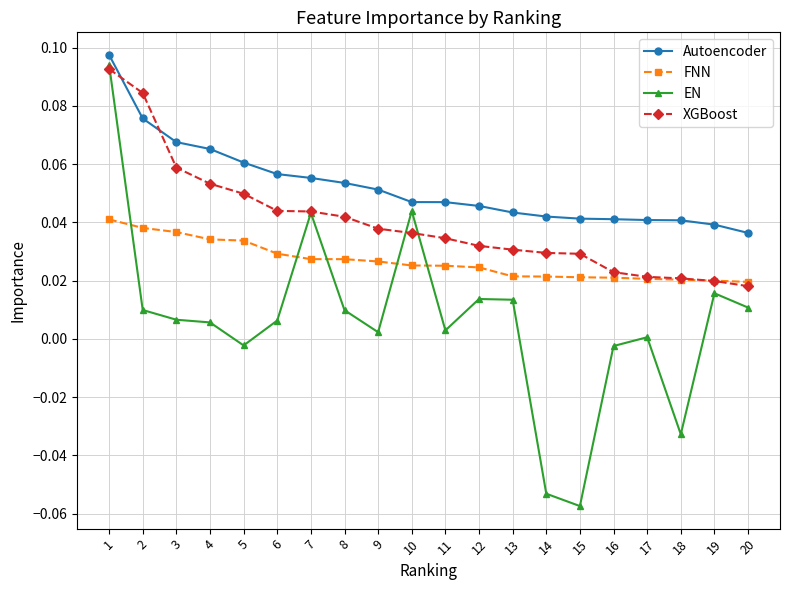

At which category is the sum across all series the highest?

1